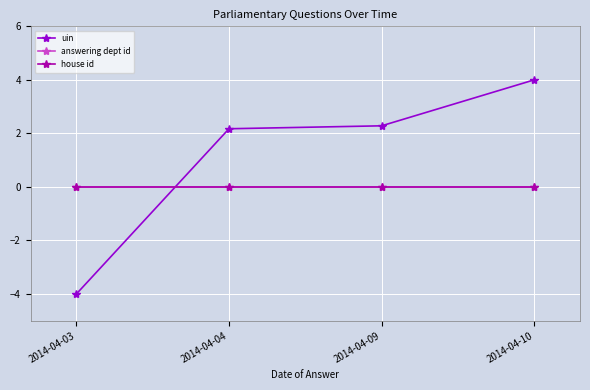

Where is answering dept id nearest to the value 0?

2014-04-03